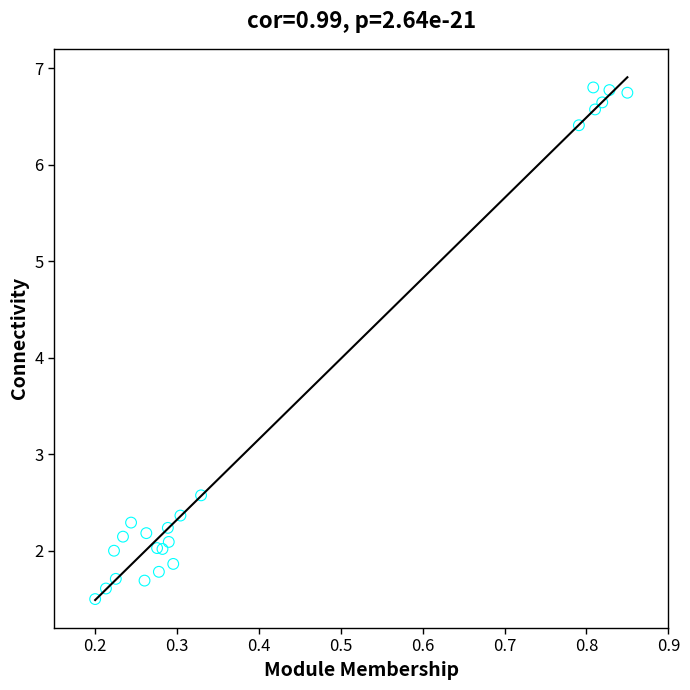

What Y value in the scatter plot is closest to 4?

2.6